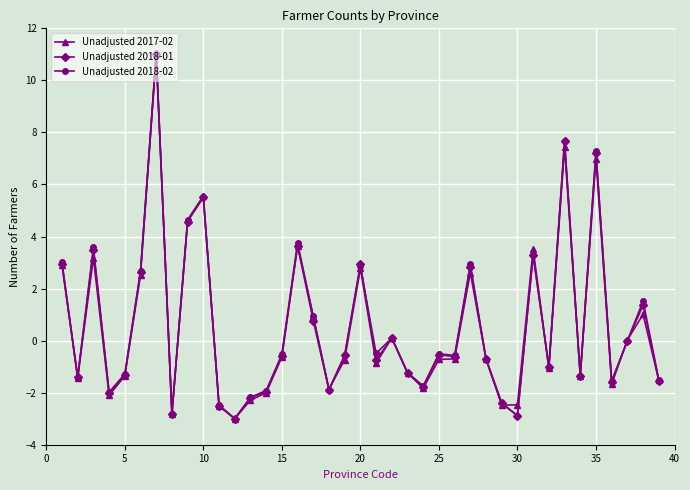

How many lines are shown in the chart?

3